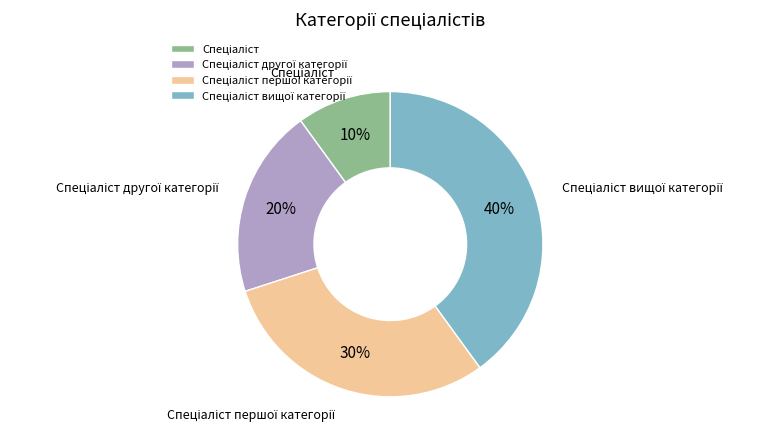

Is there any slice that represents more than half of the pie?

No